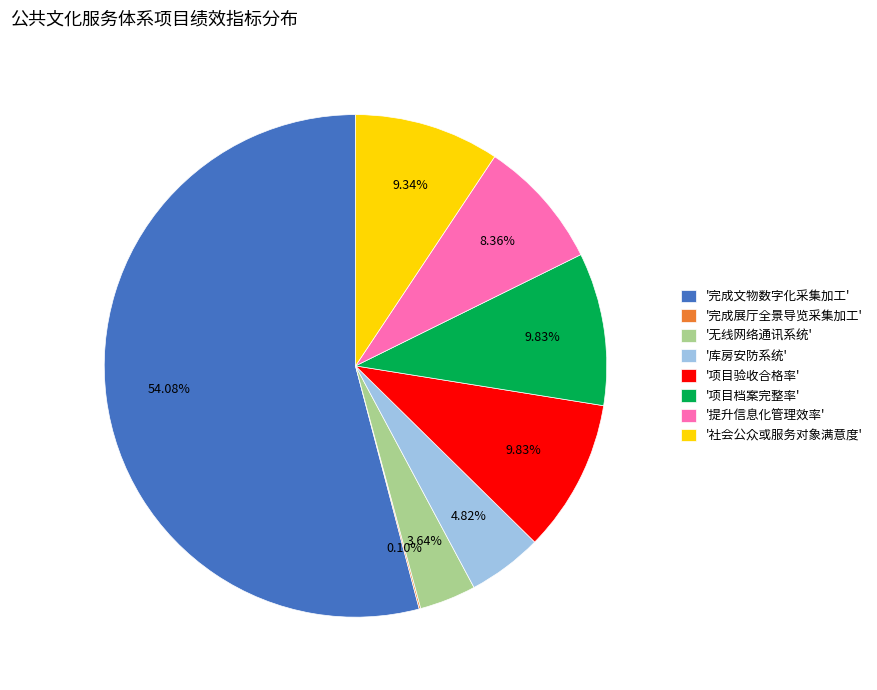

Do '社会公众或服务对象满意度' and '完成文物数字化采集加工' together represent more than half of the pie?

Yes